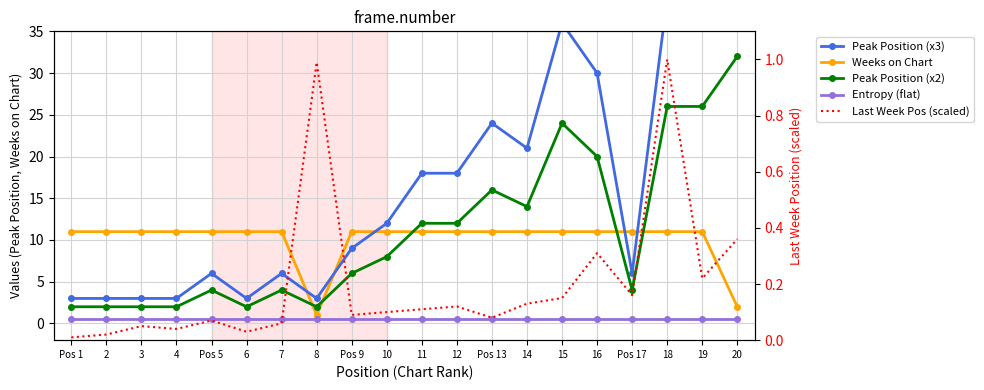

True or false: Weeks on Chart and Peak Position (x2) cross at least once.

True